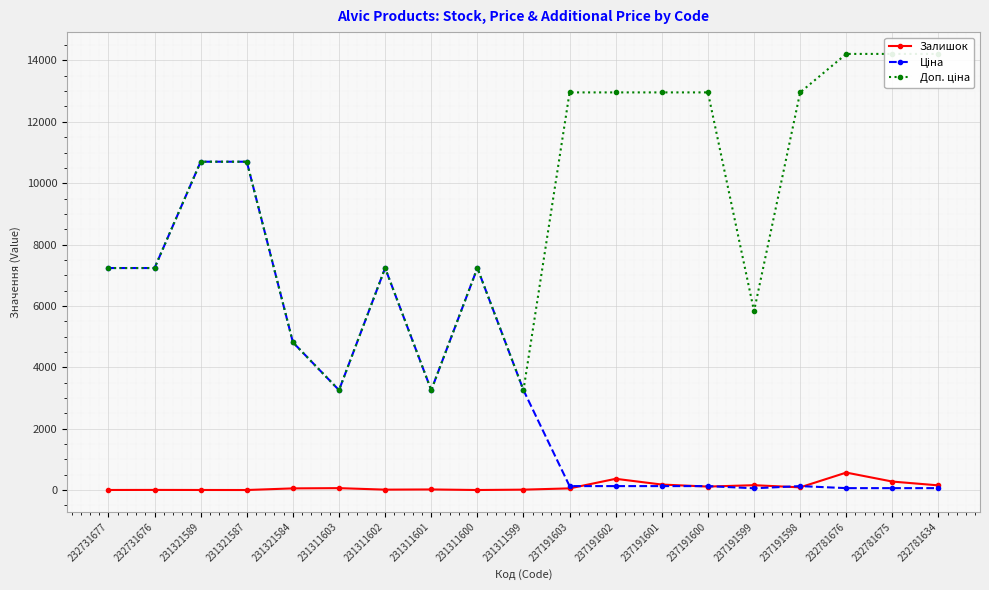

Reading left to right, transcribe all the data shown in this chart.

Залишок: 232731677=3.0	232731676=5.0	231321589=3.0	231321587=2.0	231321584=55.0	231311603=63.0	231311602=14.0	231311601=20.0	231311600=2.0	231311599=14.0	237191603=55.0	237191602=367.0	237191601=180.0	237191600=114.0	237191599=159.0	237191598=89.0	232781676=570.0	232781675=277.0	232781634=153.0
Ціна: 232731677=7235.9	232731676=7235.9	231321589=10700.5	231321587=10700.5	231321584=4815.2	231311603=3256.2	231311602=7235.9	231311601=3256.2	231311600=7235.9	231311599=3256.2	237191603=129.6	237191602=129.6	237191601=129.6	237191600=129.6	237191599=58.3	237191598=129.6	232781676=63.2	232781675=63.2	232781634=63.2
Доп. ціна: 232731677=7235.9	232731676=7235.9	231321589=10700.5	231321587=10700.5	231321584=4815.0	231311603=3256.0	231311602=7235.9	231311601=3256.0	231311600=7235.9	231311599=3256.0	237191603=12959.0	237191602=12959.0	237191601=12959.0	237191600=12959.0	237191599=5832.0	237191598=12959.0	232781676=14213.2	232781675=14213.2	232781634=14213.2